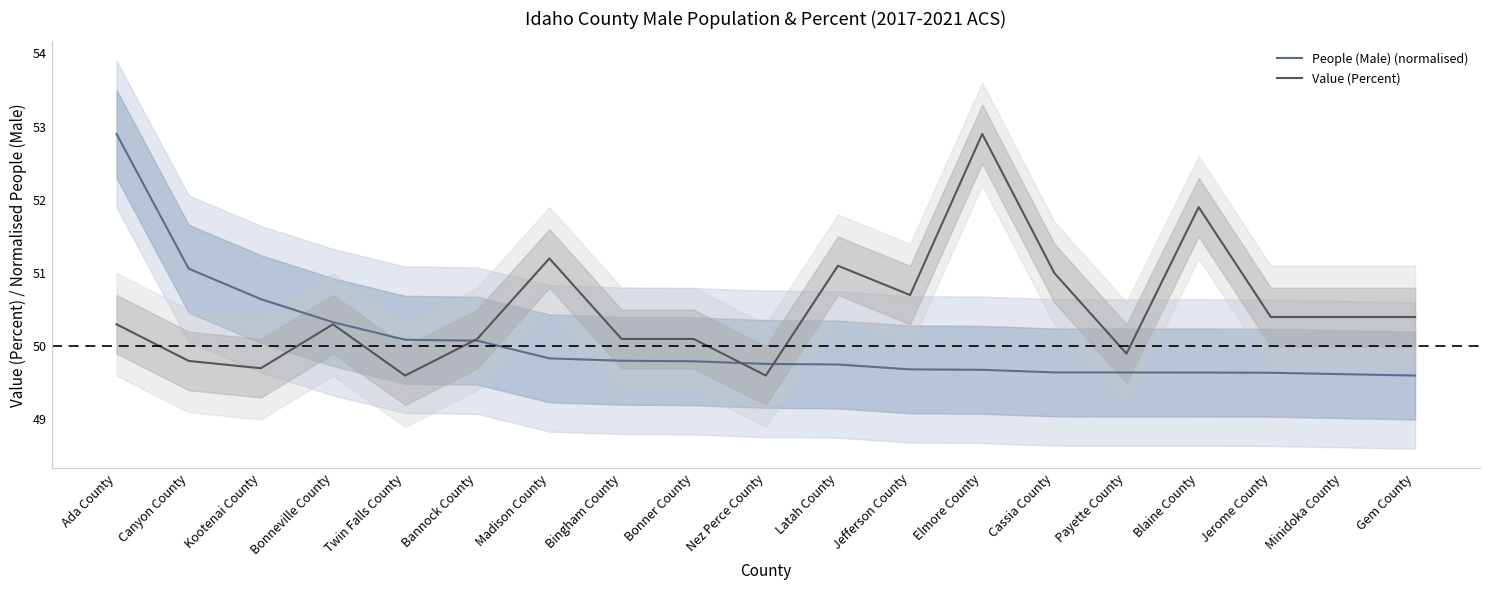

At which label is Value (Percent) closest to 51?

Cassia County